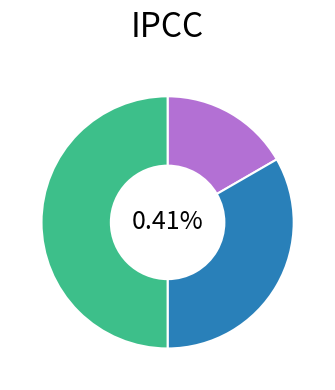

How many segments does this pie chart have?

3